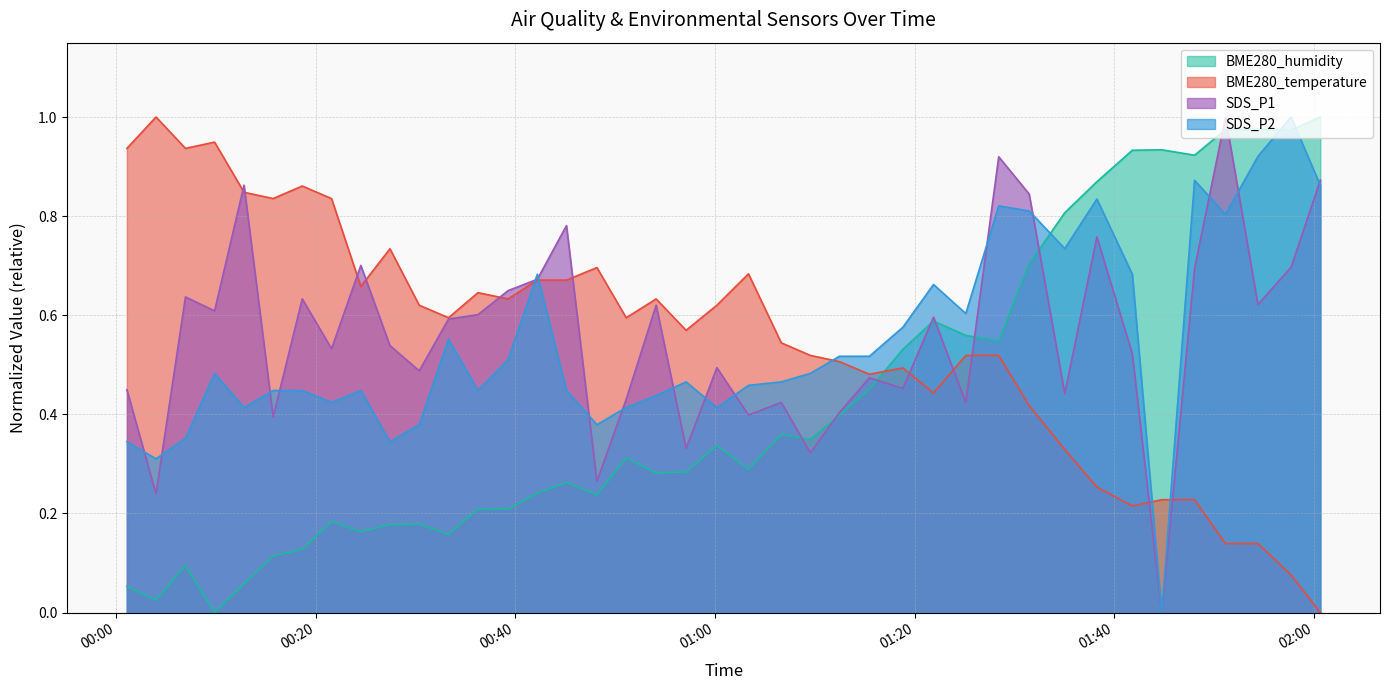

What is the sum of the BME280_temperature values at 2022/05/26 01:06:39 and 2022/05/26 00:15:45?

1.4